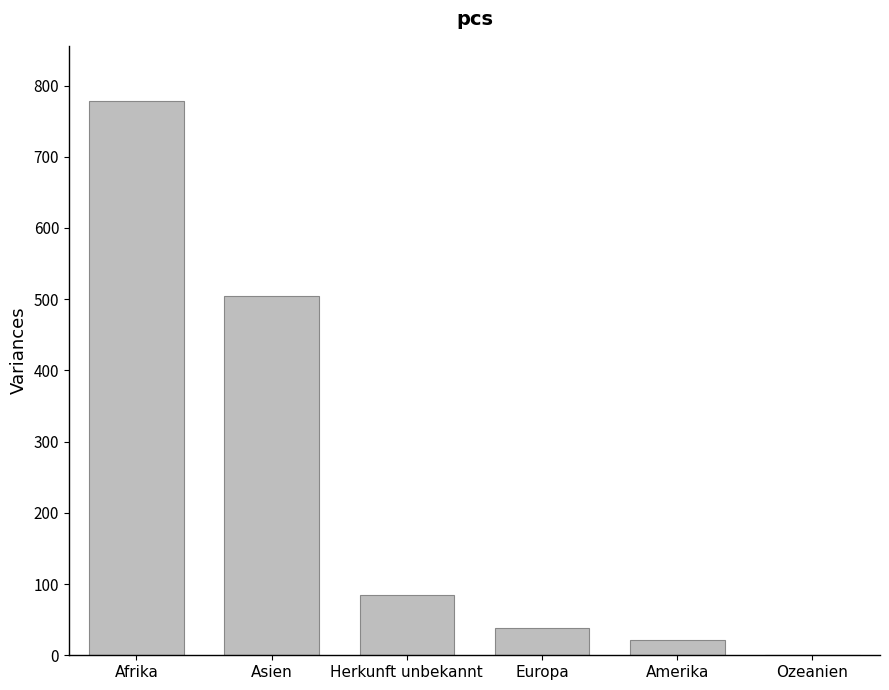

How many categories are shown in the chart?

6